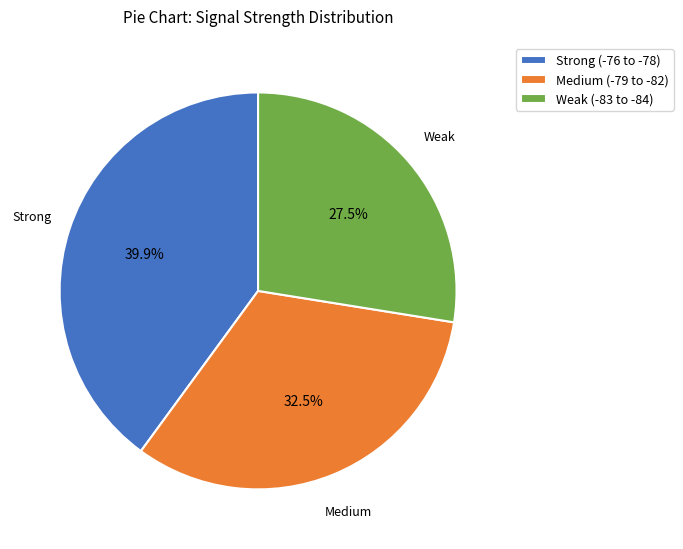

Between Medium (-79 to -82) and Strong (-76 to -78), which is larger?

Strong (-76 to -78)